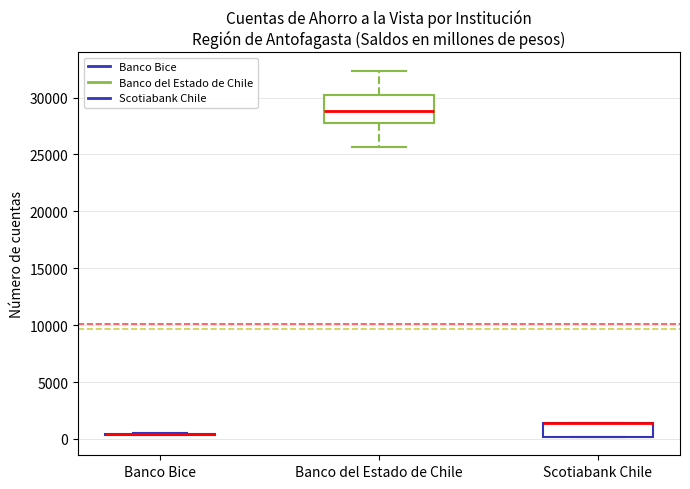

Reading left to right, read every box against the y-axis: the position of its median line, the range the box covers, and the ends of its whiskers. The values are not printed on the chart, so give them approximately, as read against the axis.

Banco Bice: box collapsed to a line at 500, whiskers 500 to 500
Banco del Estado de Chile: median 29000, box 27500 to 30000, whiskers 25500 to 32500
Scotiabank Chile: median 1500 (drawn on the box's upper edge), box 0 to 1500, whiskers 0 to 1500